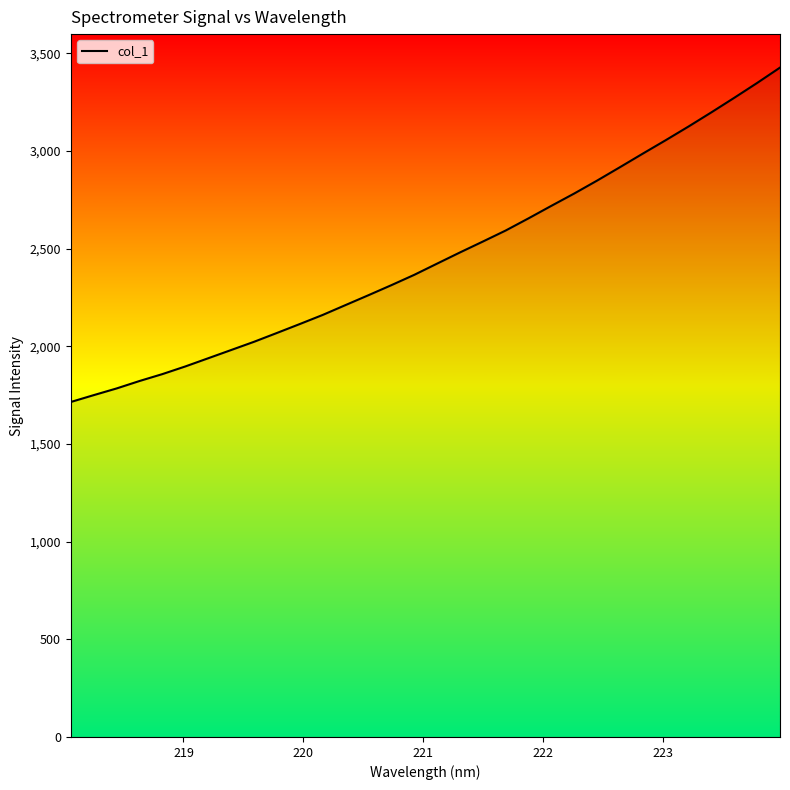

What is the minimum value shown in the chart?

1715.0